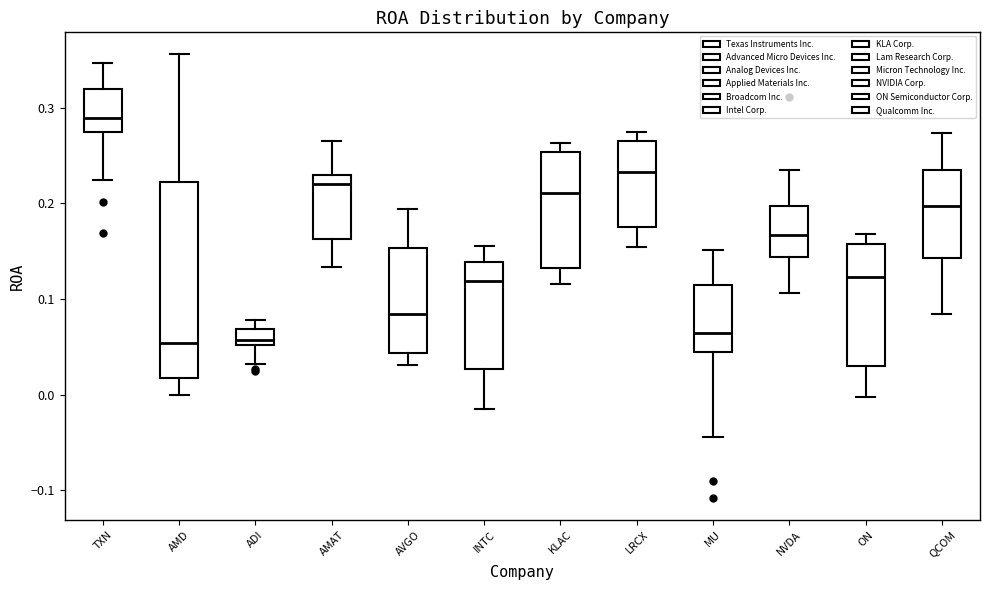

Which box's median line is the highest?

TXN